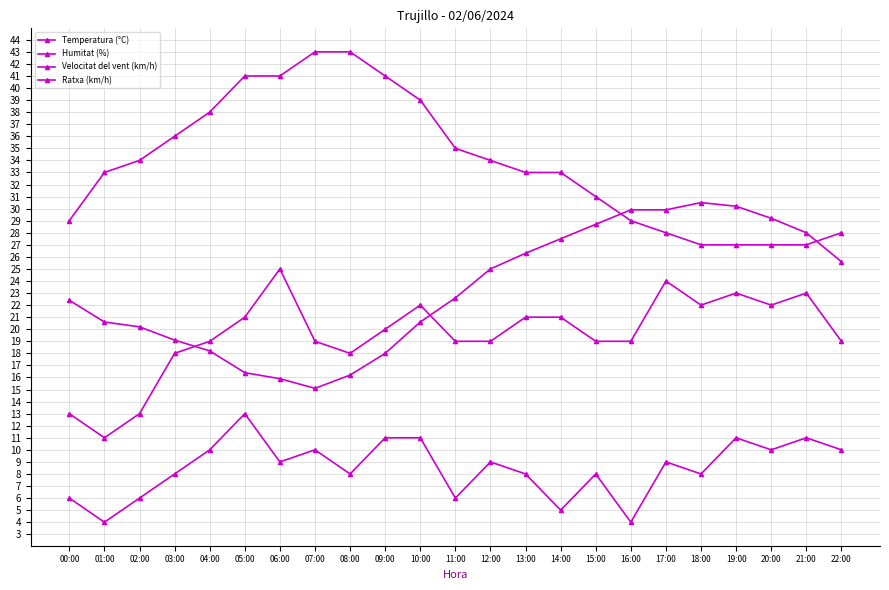

Which series has the widest spread of values?

Humitat (%)